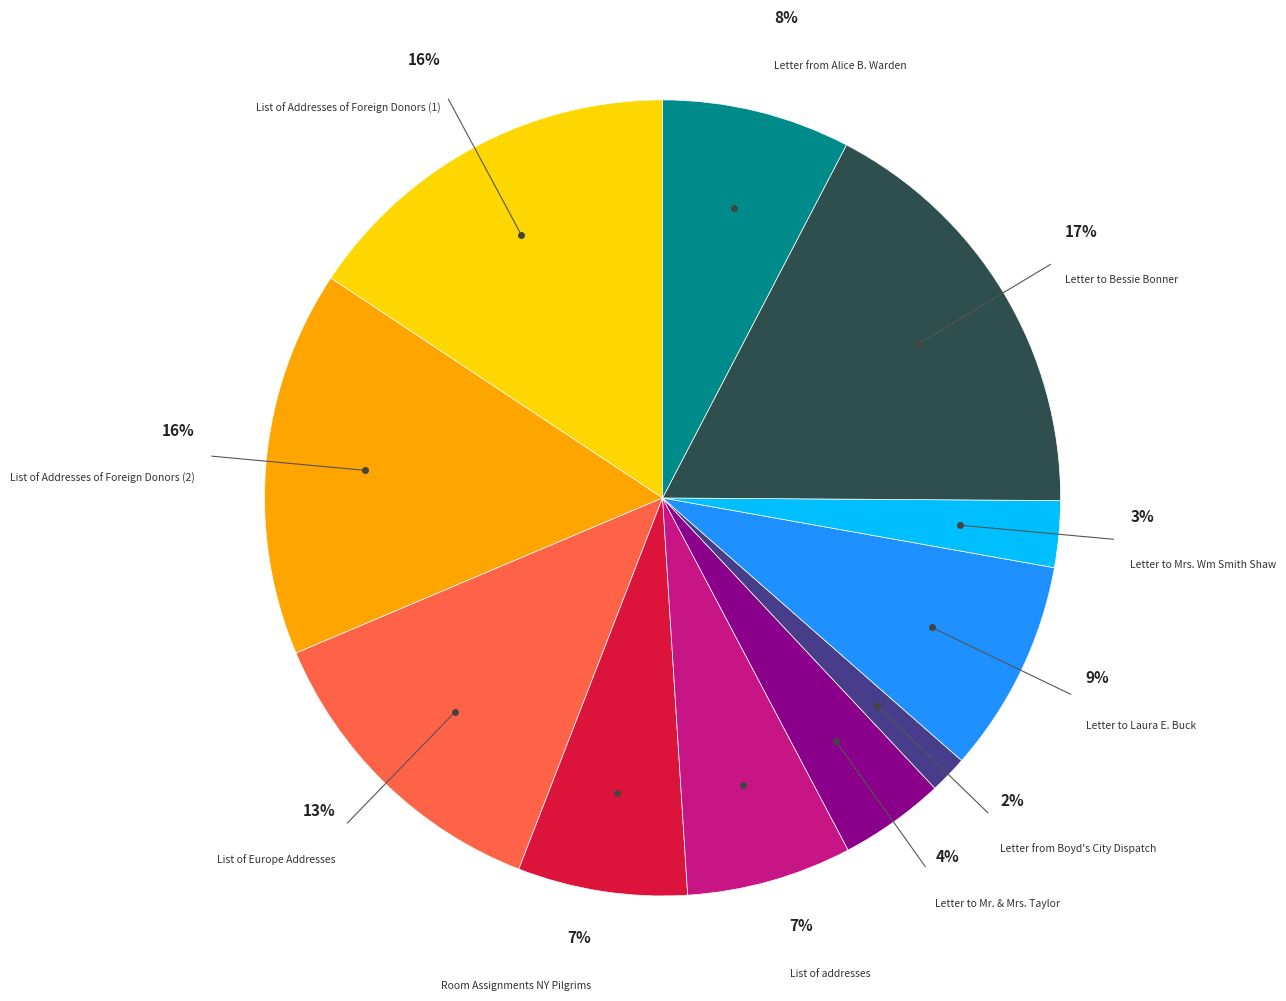

Does any single category account for the majority?

No